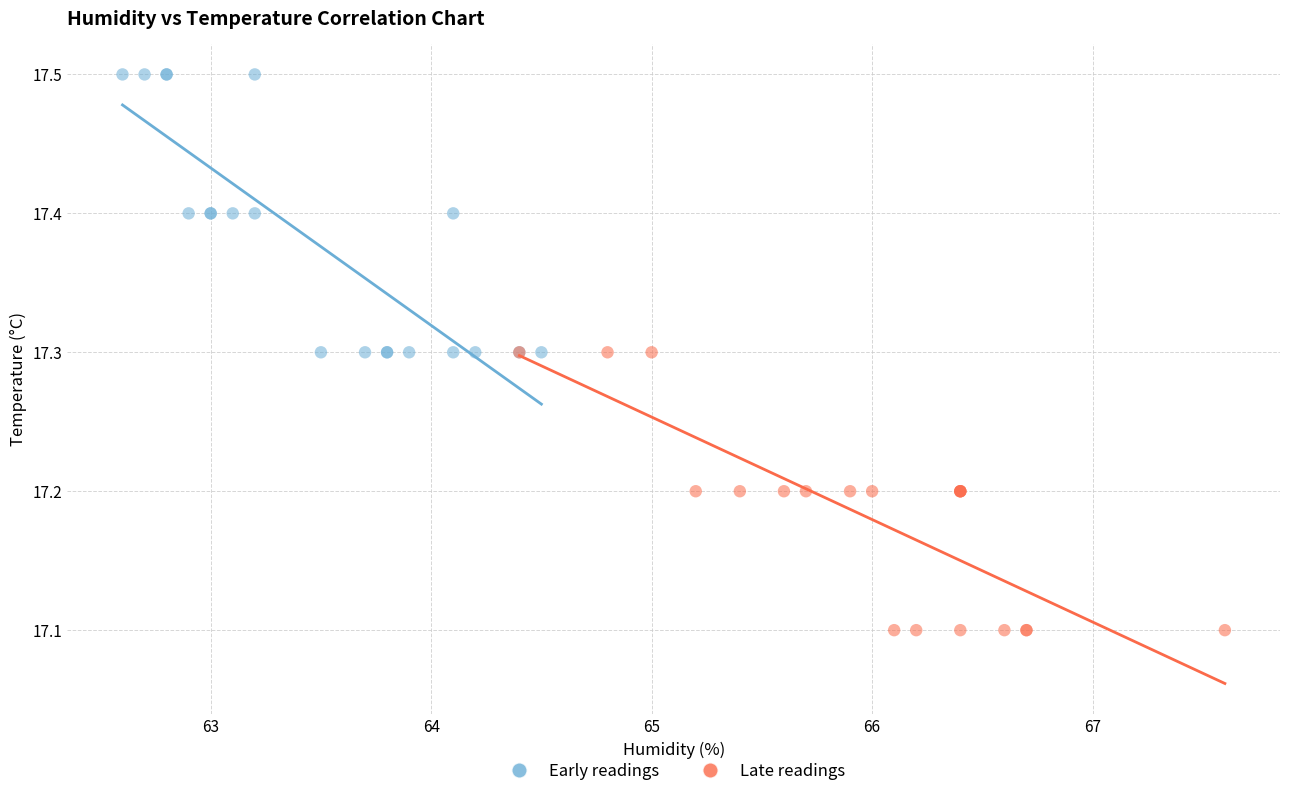

Which series contains the lowest Y value?

Late readings